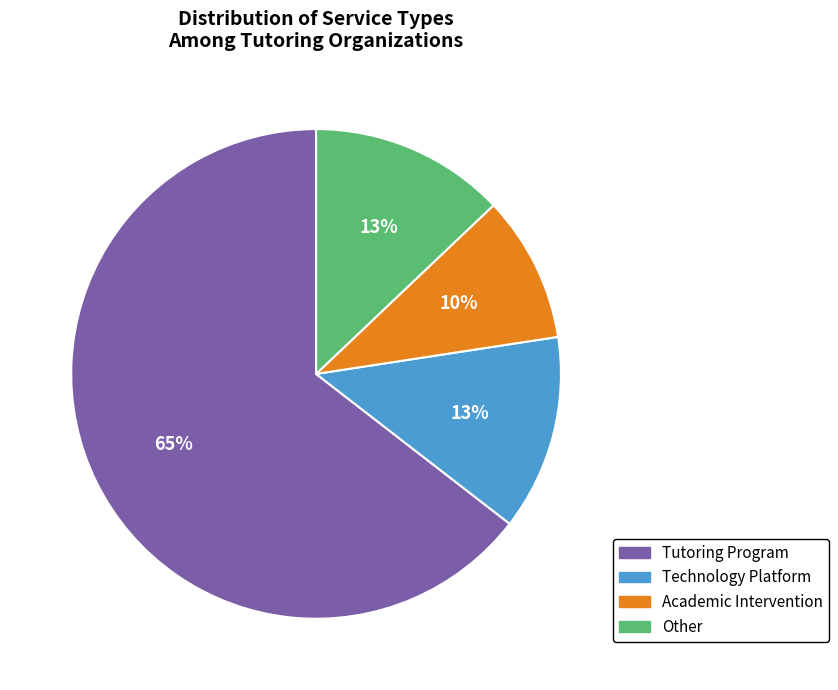

Do Technology Platform and Academic Intervention together represent more than half of the pie?

No